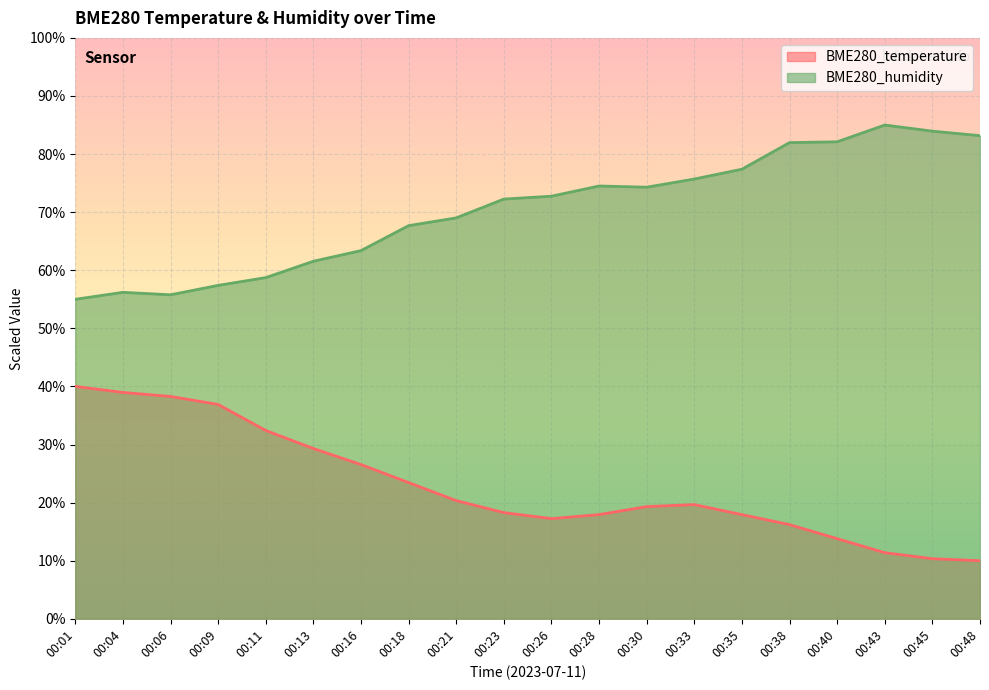

True or false: BME280_temperature and BME280_humidity intersect in this chart.

False